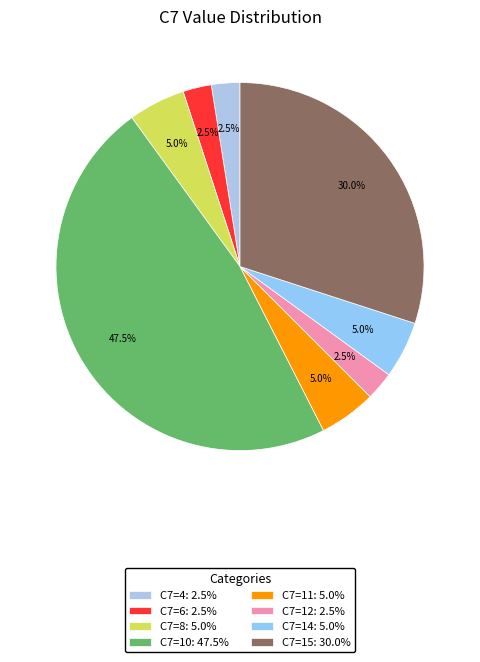

Does any single category account for the majority?

No